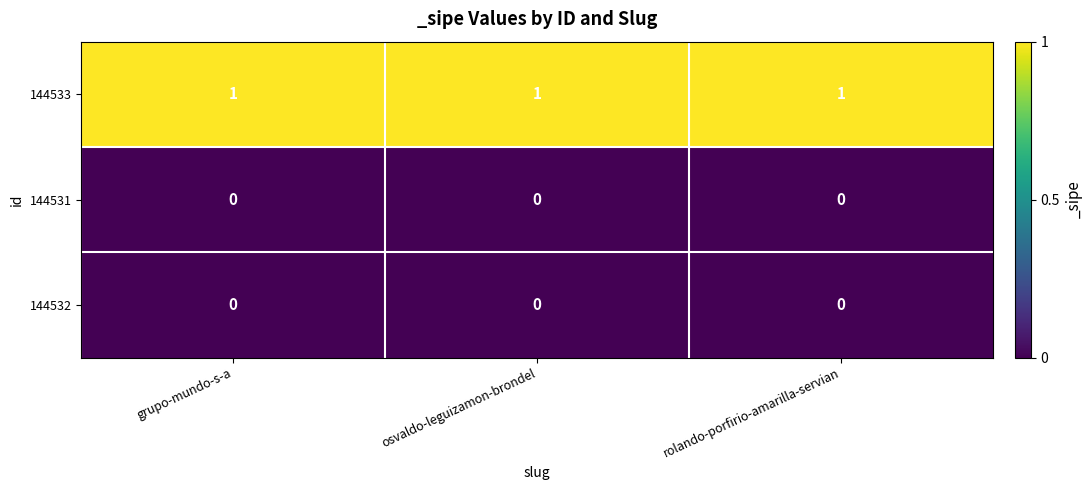

At how many categories does at least one series exceed 0?

3